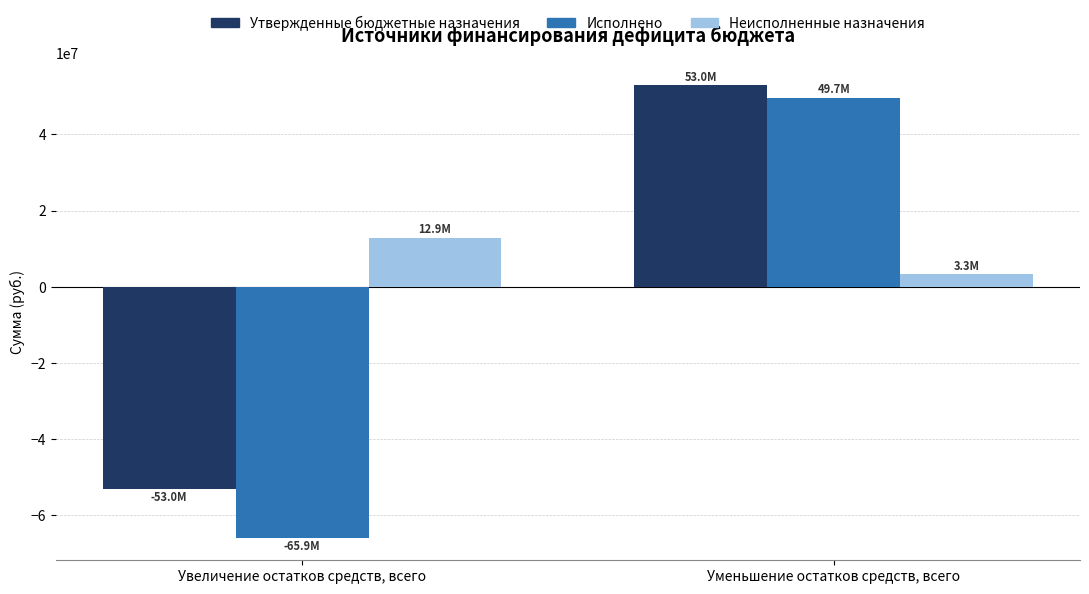

List the labels in order of Неисполненные назначения value, largest first.

Увеличение остатков средств, всего, Уменьшение остатков средств, всего